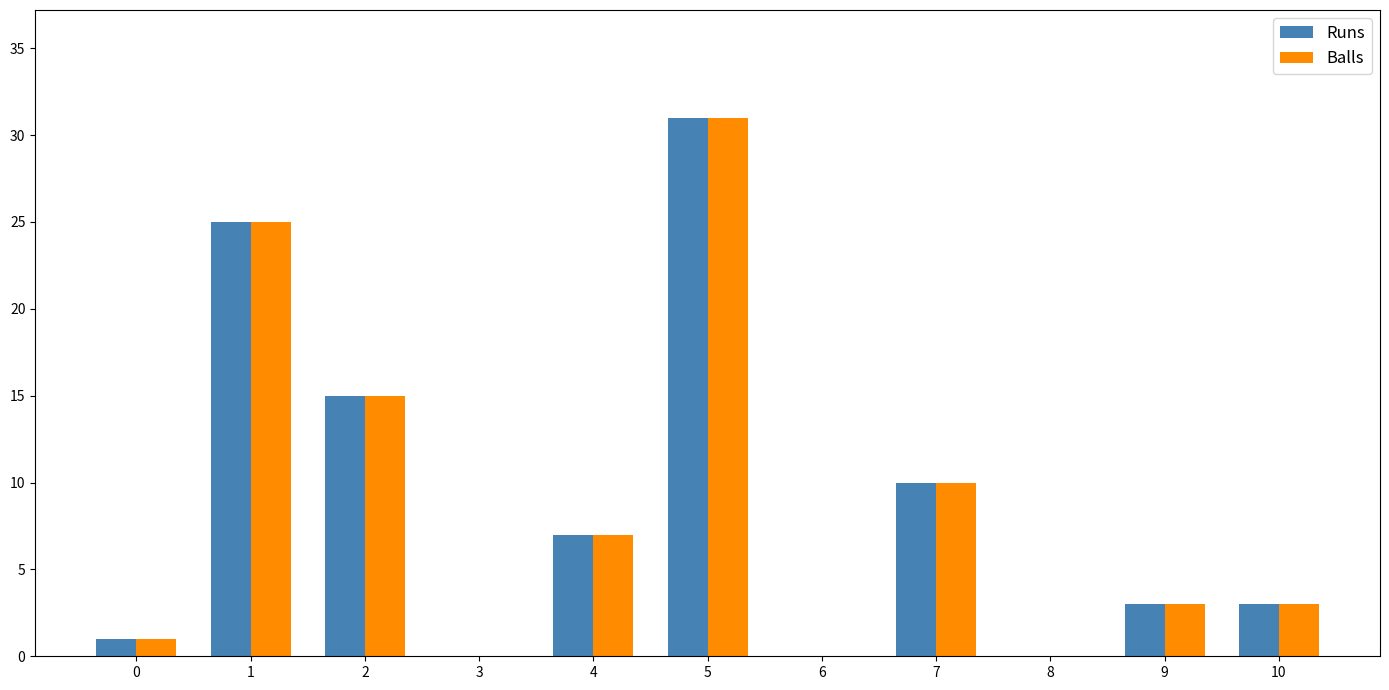

Which category has the highest value in the Runs series?

5